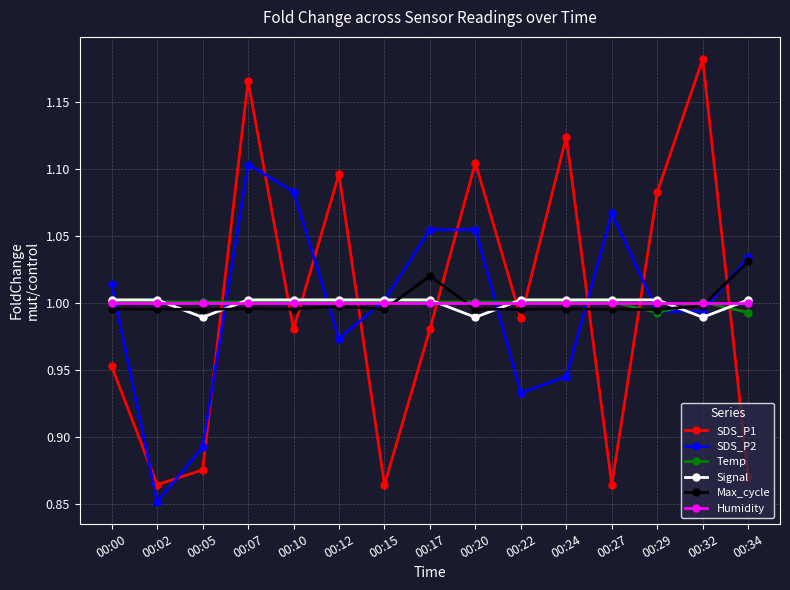

What is the difference between the maximum and minimum values in the SDS_P2 series?

0.3